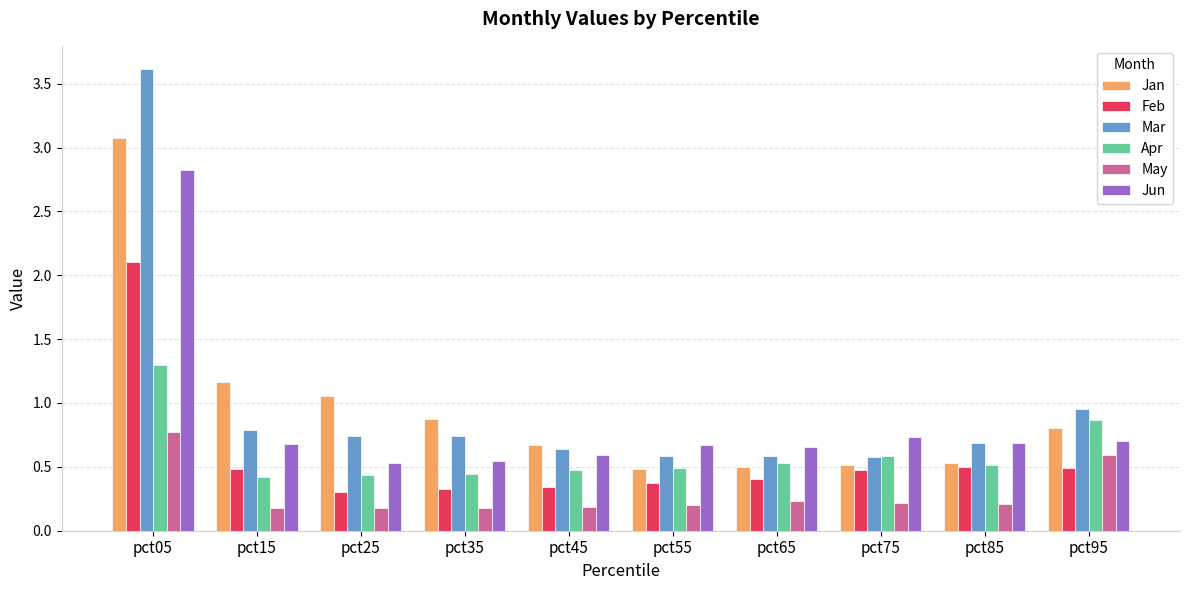

Between pct35 and pct55, which series saw the biggest shift?

Jan